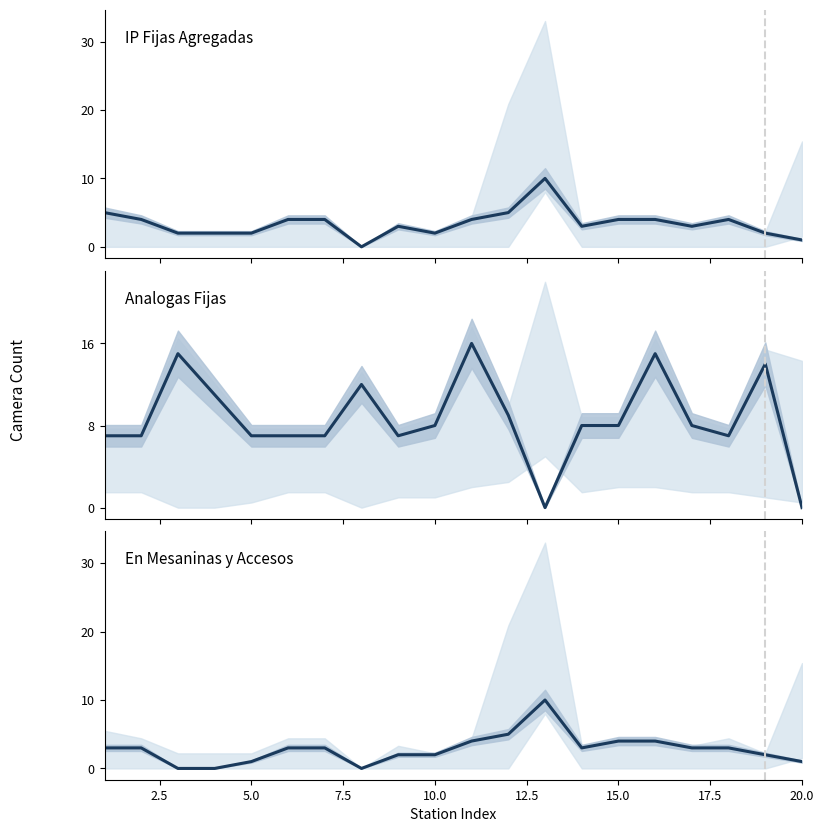

True or false: En Mesaninas y Accesos has more than 0 points higher than both neighbors.

True